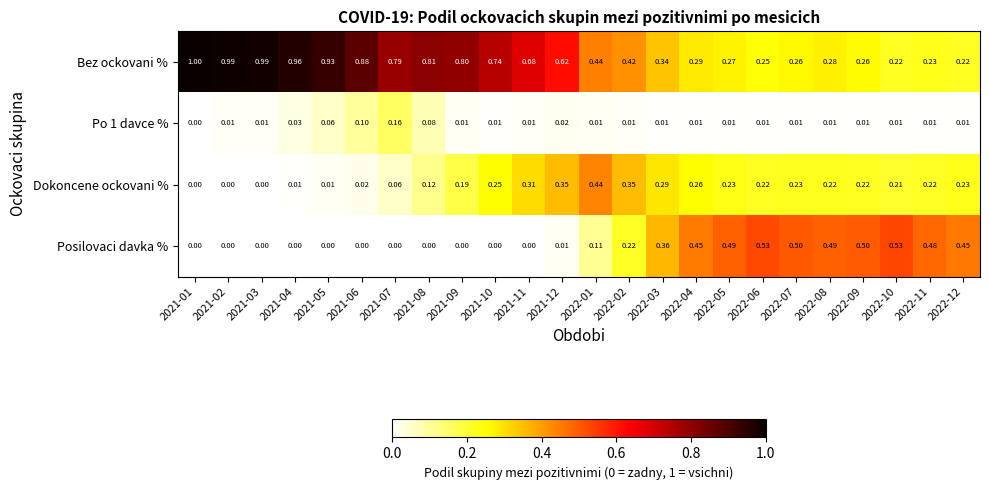

How many data points does each series have?

24